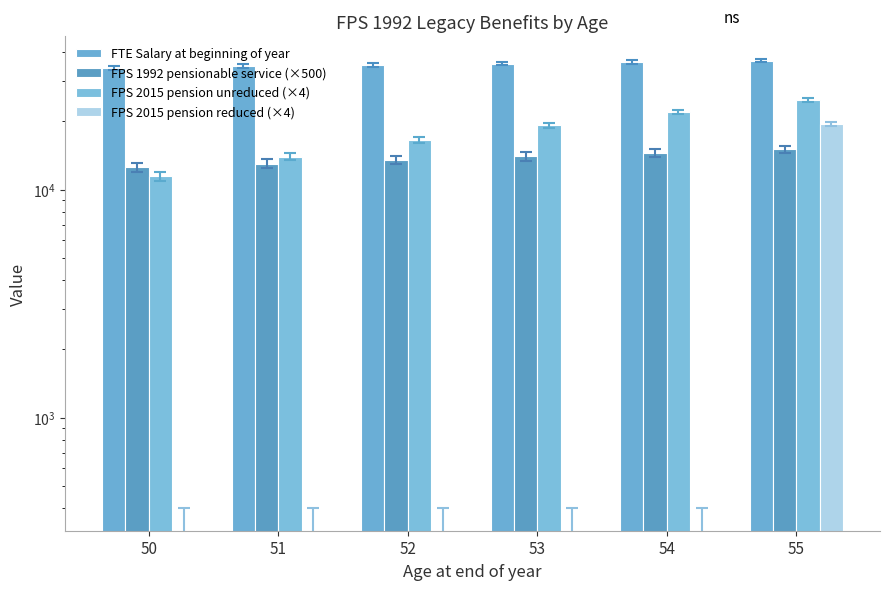

At which category is the sum across all series the highest?

55